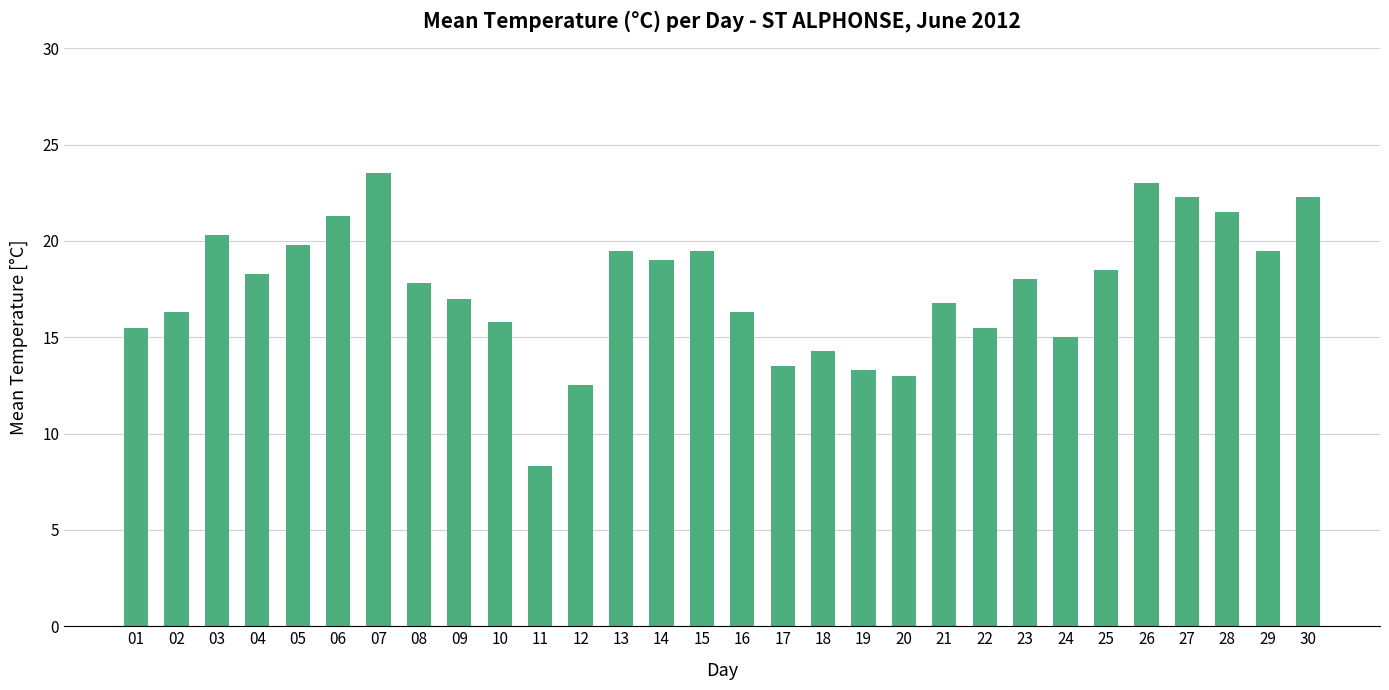

How many bars are there in total?

30